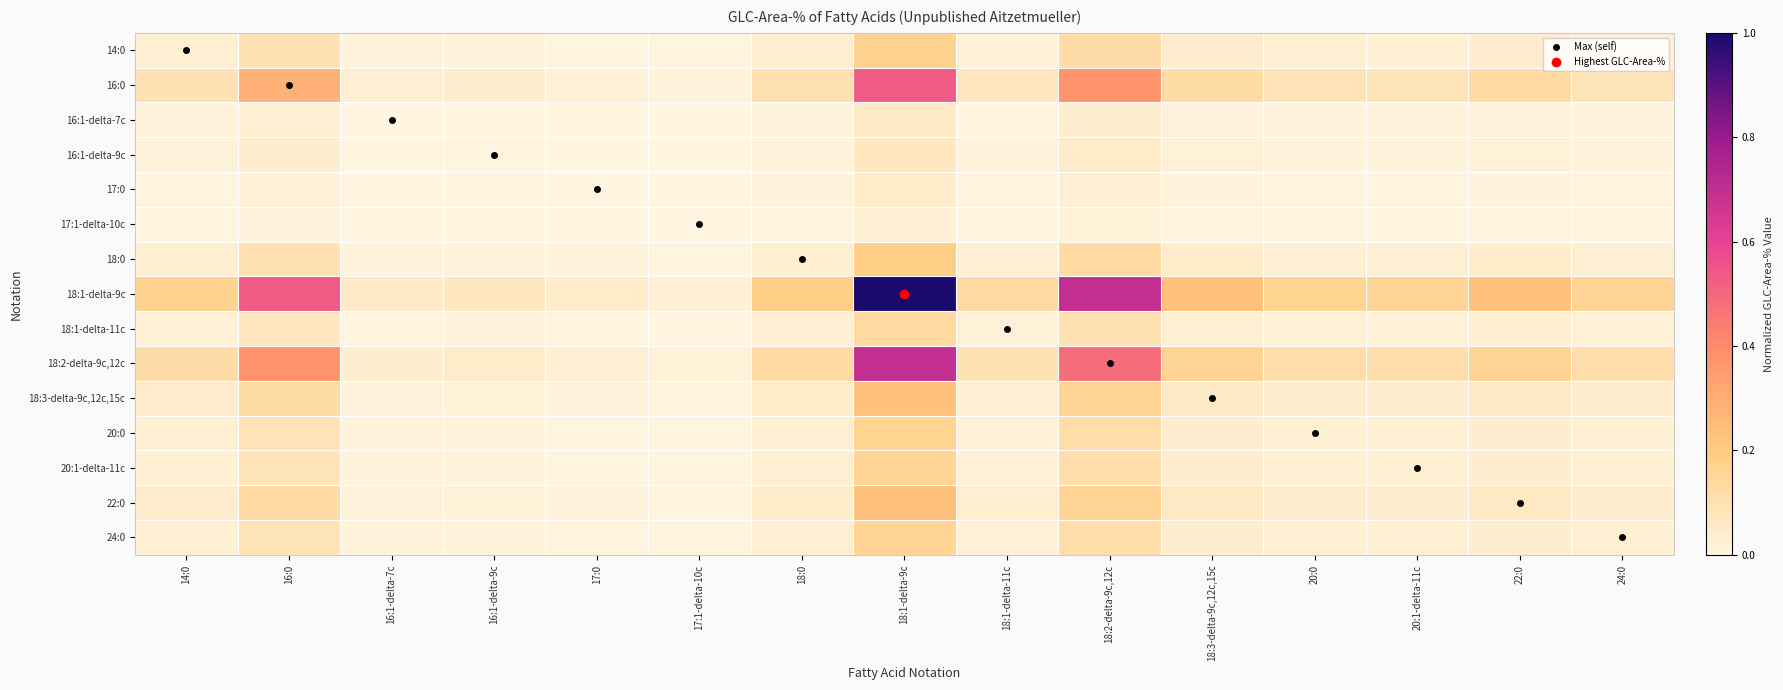

Which series has the largest range (max minus min)?

18:1-delta-9c